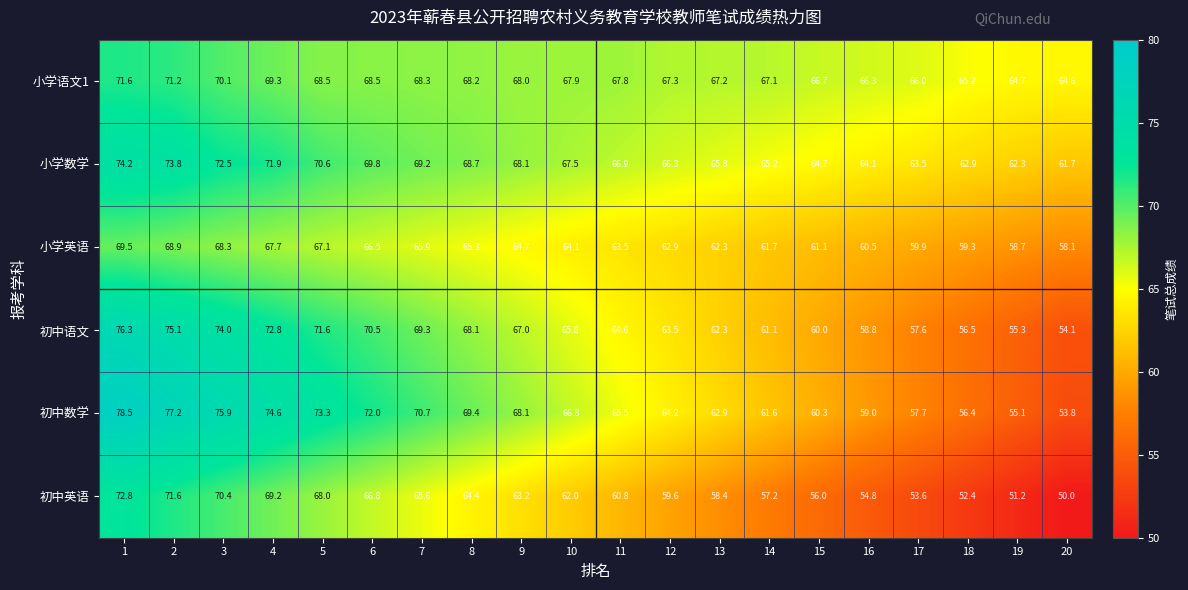

What is the smallest value displayed?

50.0